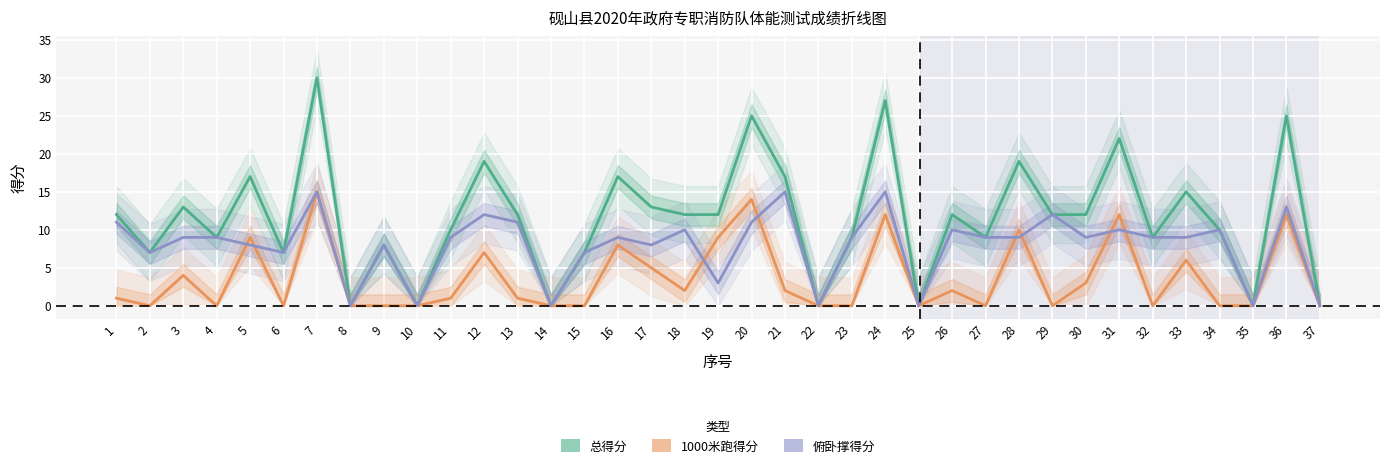

True or false: 1000米跑得分 has more than 0 points higher than both neighbors.

True